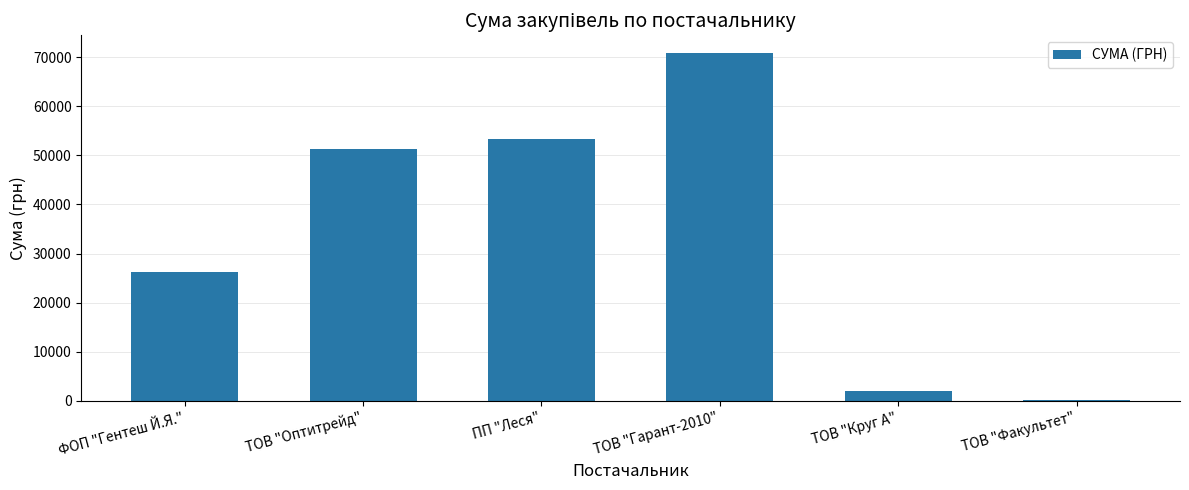

What is the ratio of the value at ФОП "Гентеш Й.Я." to the value at ПП "Леся"?

0.5